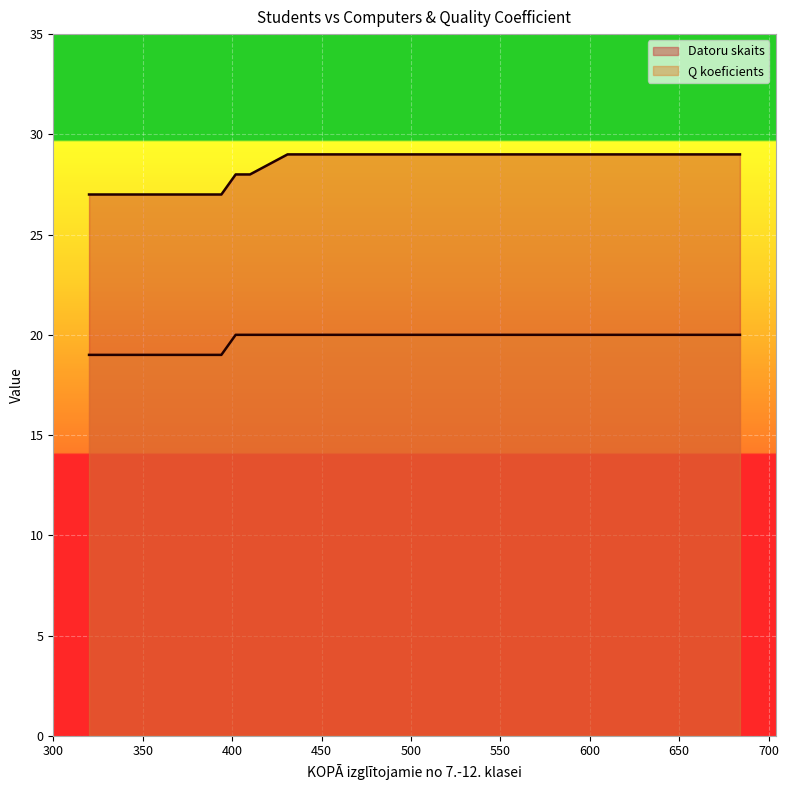

True or false: there are more than 0 points higher than both neighbors.

False